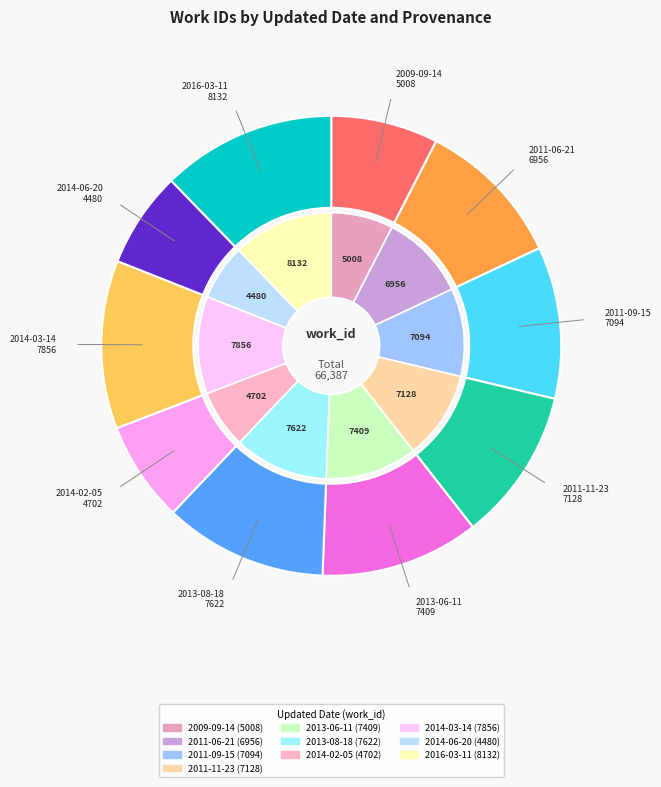

The 2011-09-15 slice represents 11% of the pie. True or false?

True